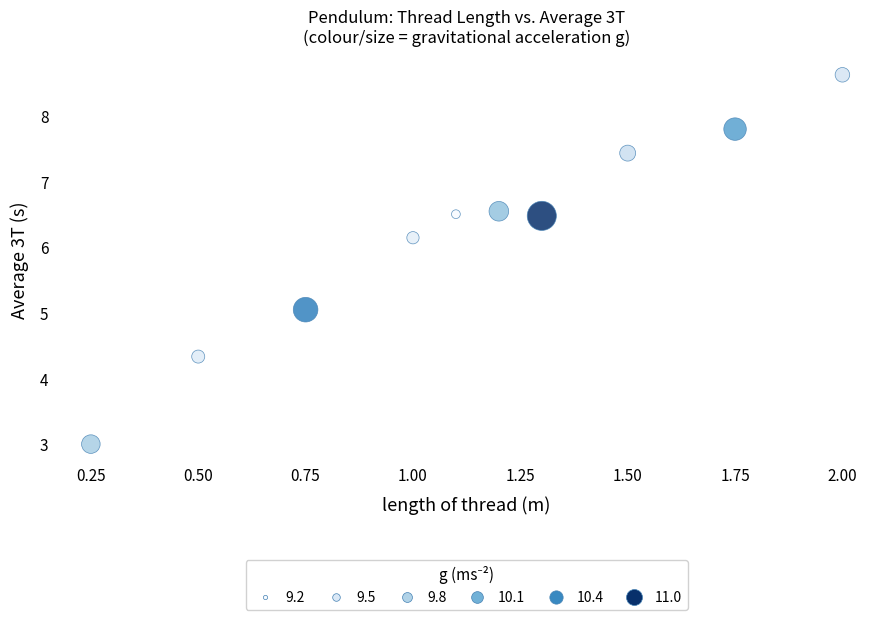

What is the range of Y values (max minus min)?

5.6